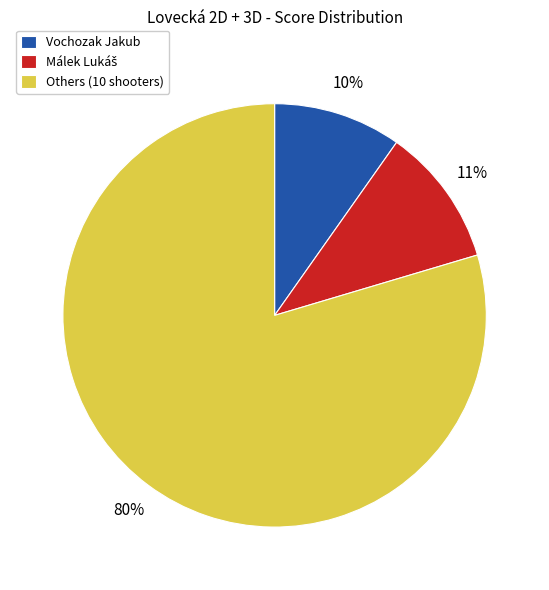

To the nearest percent, what is the average slice percentage?

33%